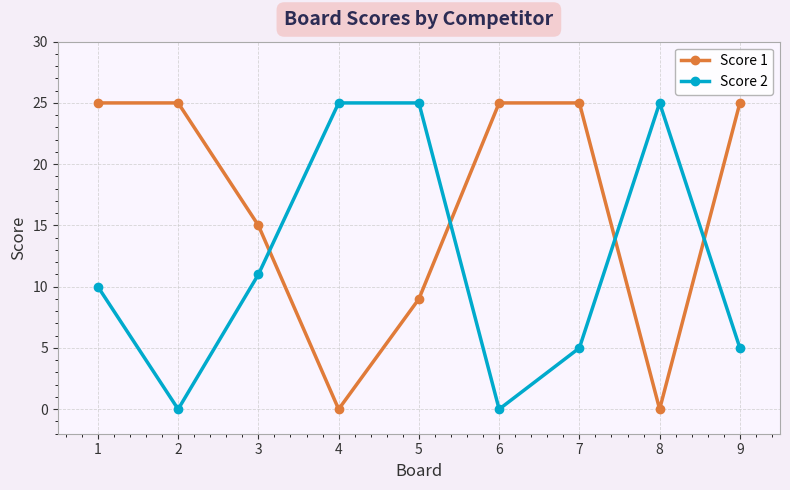

Reading right to left, list all the values displayed in this chart.

Score 1: 25	0	25	25	9	0	15	25	25
Score 2: 5	25	5	0	25	25	11	0	10